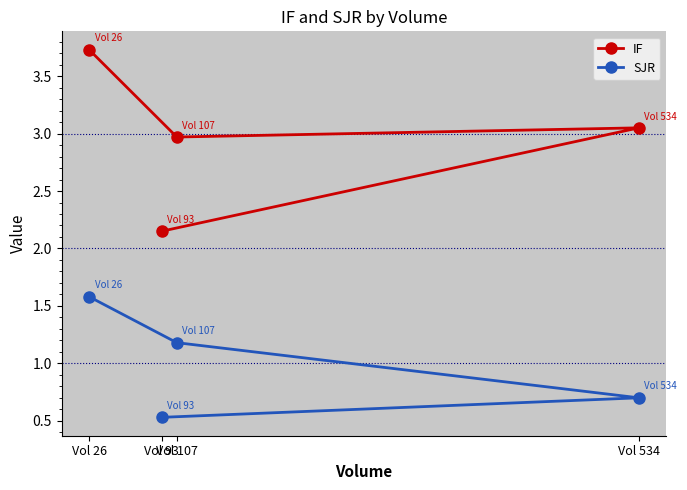

How many lines are shown in the chart?

2